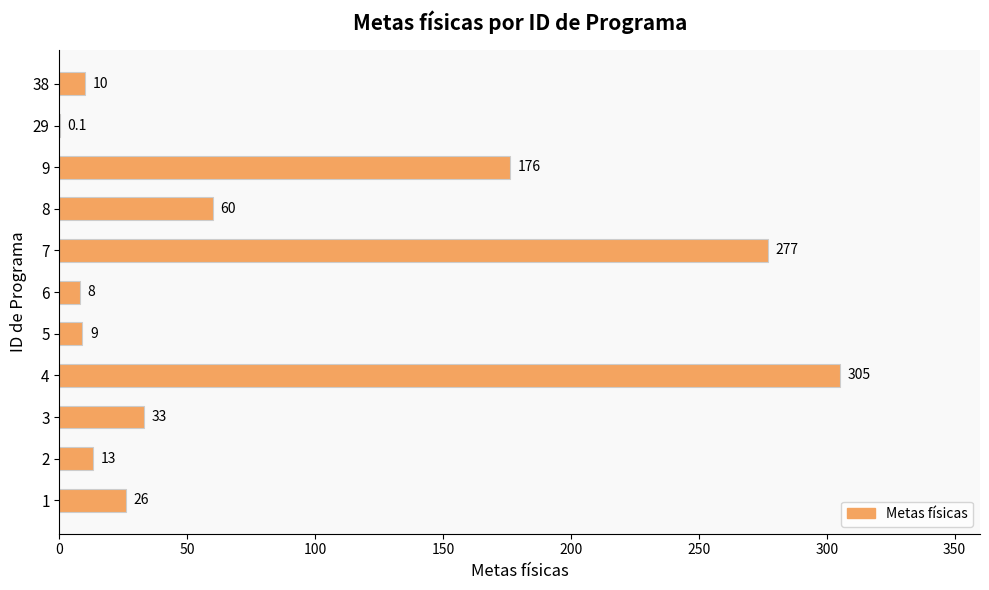

What is the sum of the values at 9 and 6?

184.0